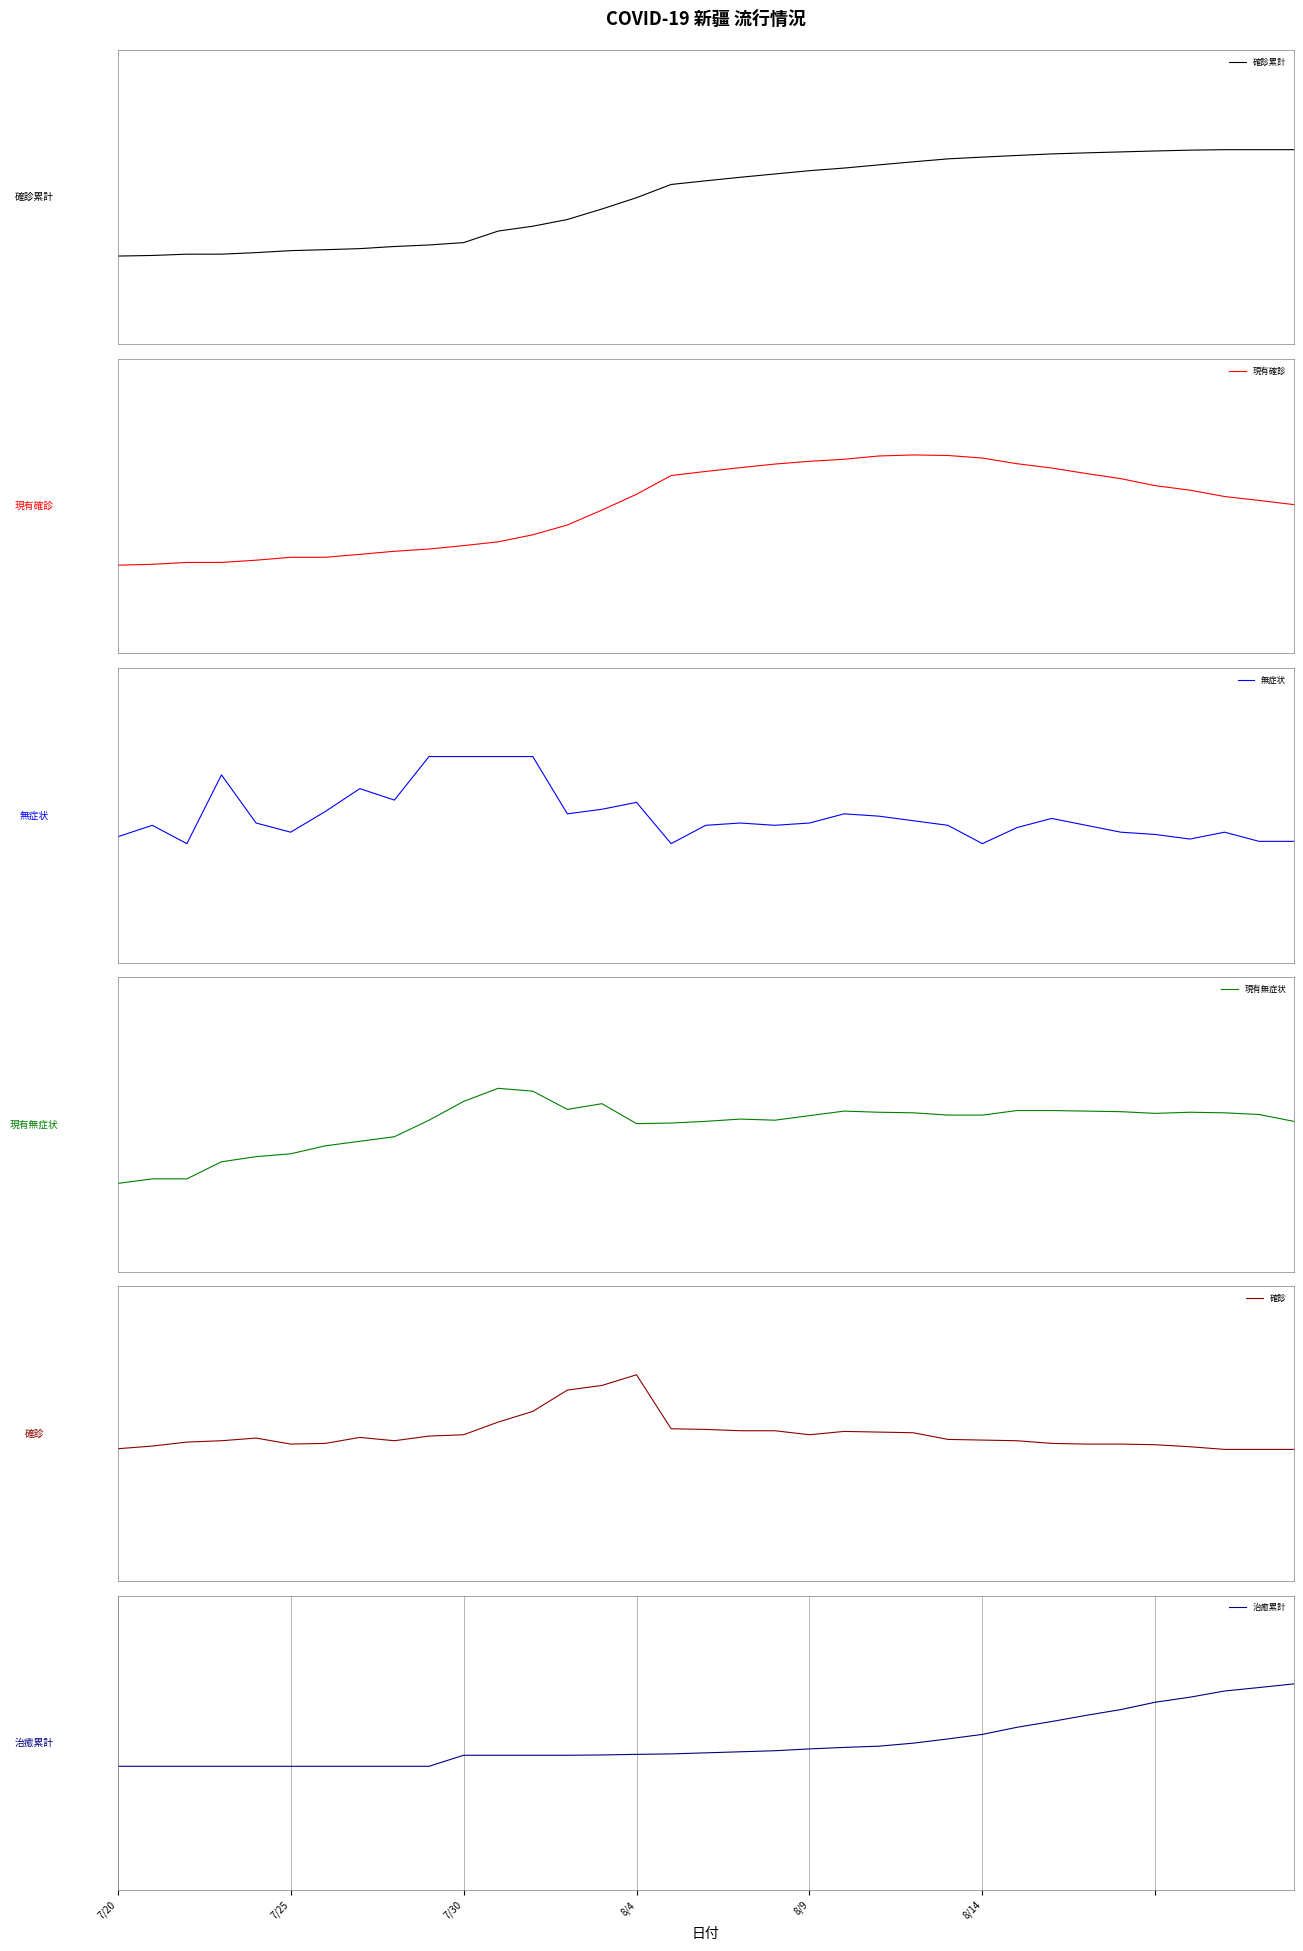

After their last crossing, which series has the higher values: 現有無症状 or 現有確診?

現有無症状